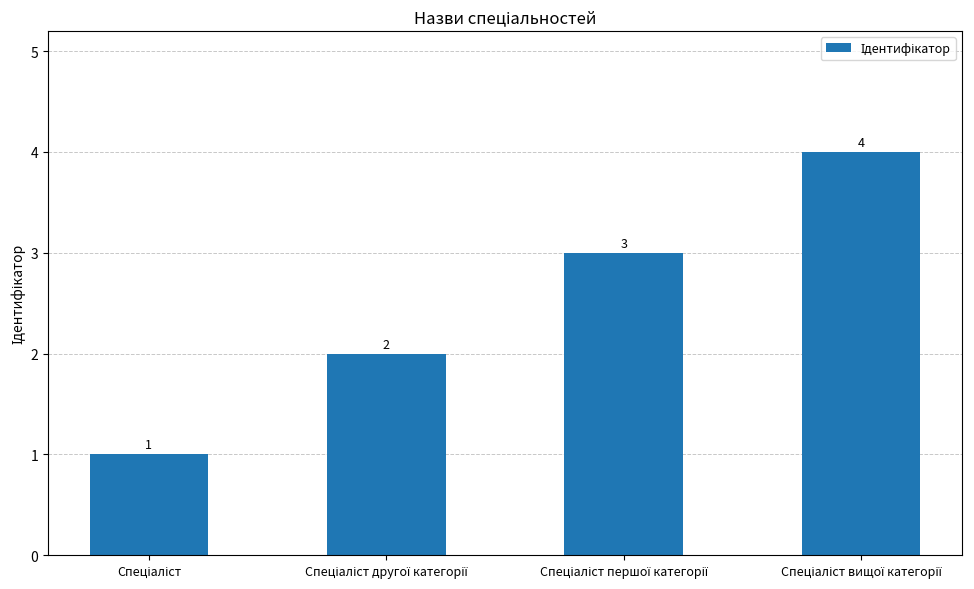

What is the value of the 4th bar from the left?

4